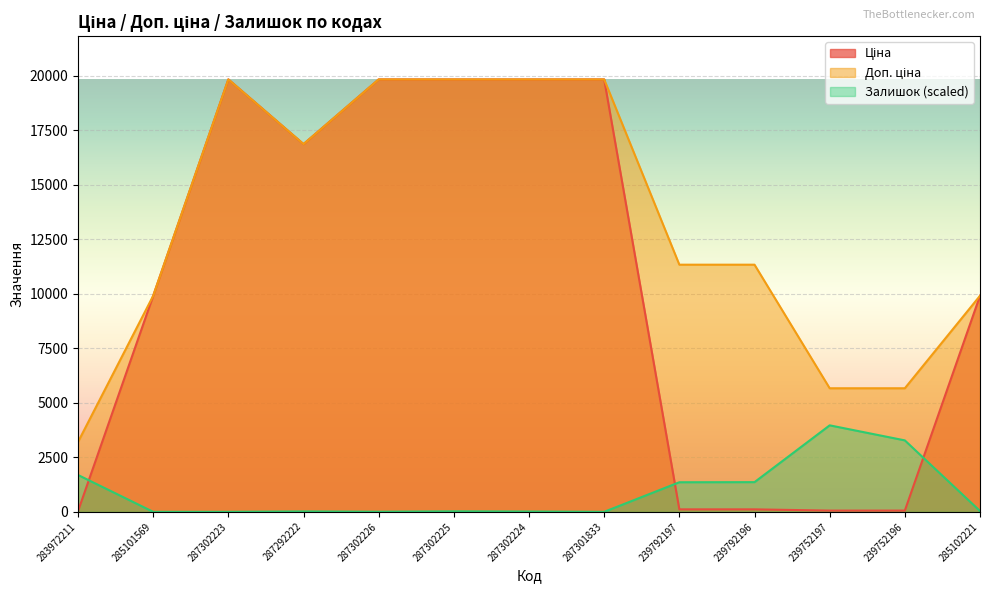

Is it true that Доп. ціна equals 19831.1 at 287302225?

True